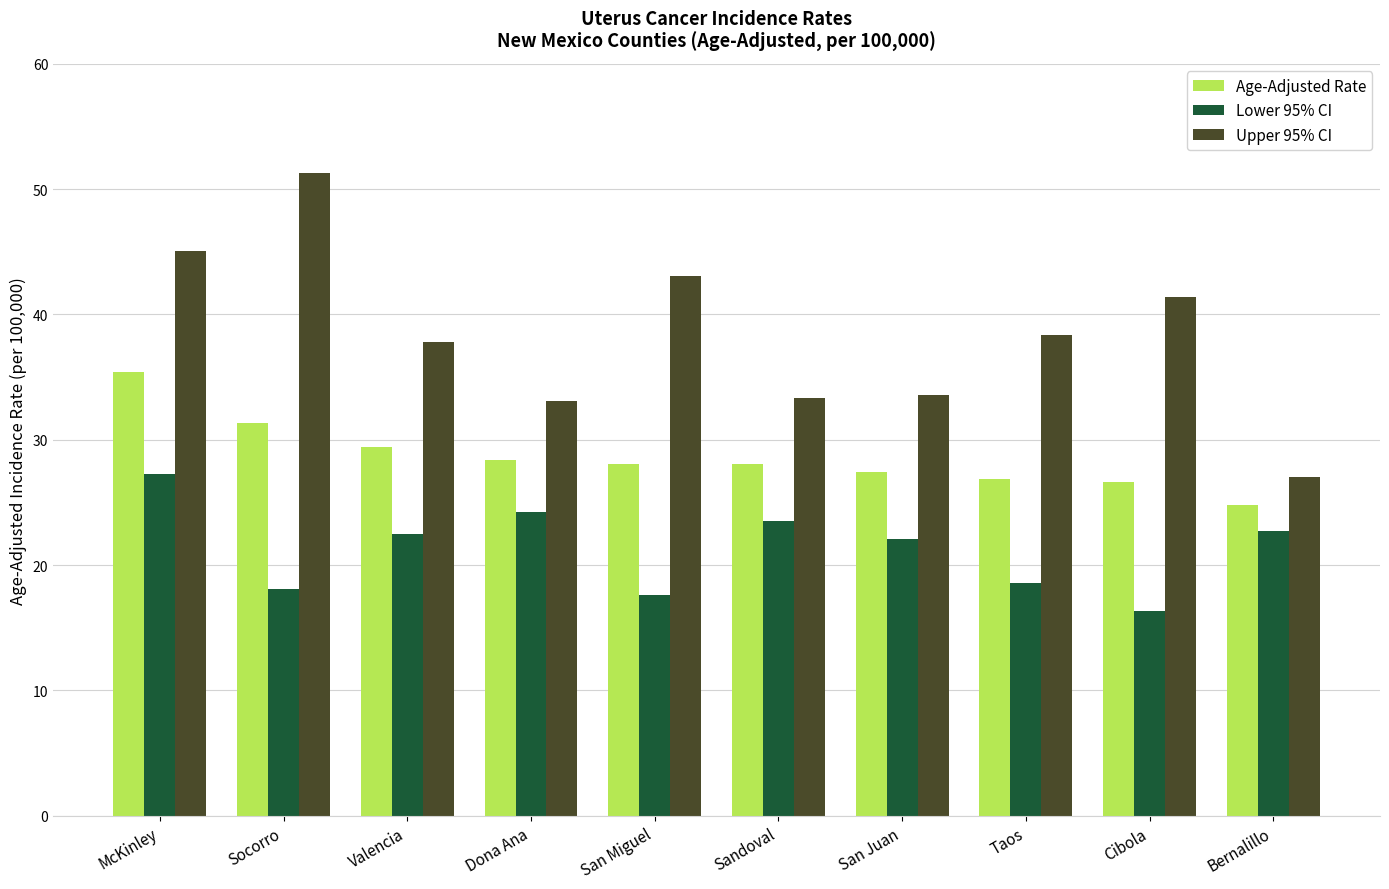

True or false: Lower 95% CI has a value of 40.3 at Sandoval.

False